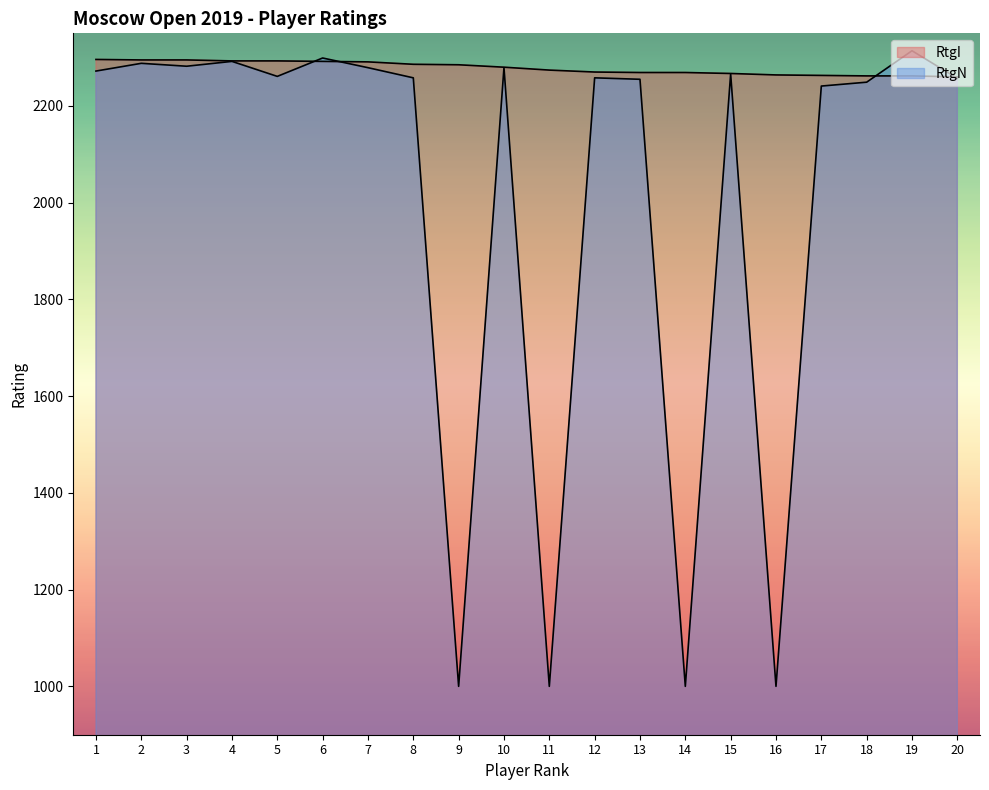

What are all the series names shown in the legend?

RtgI, RtgN